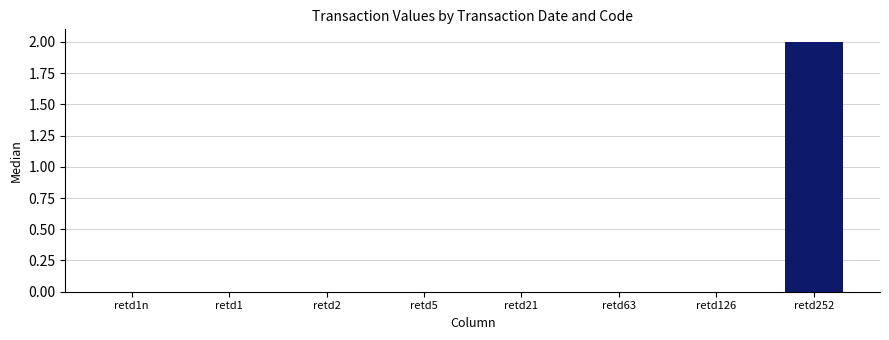

What is the difference between the values at retd2 and retd252?

2